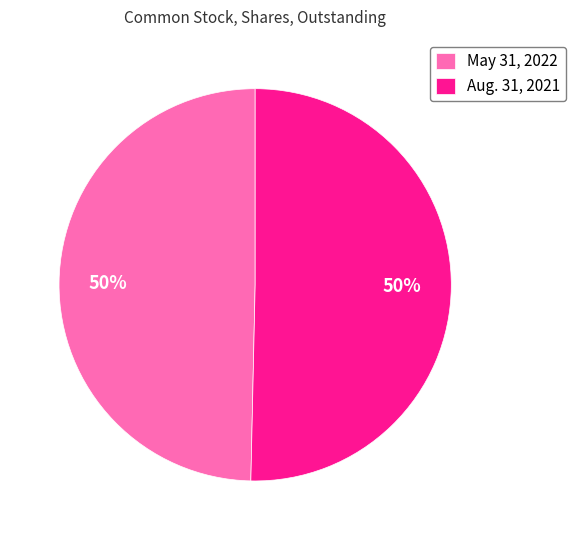

To the nearest percent, what is the combined percentage of Aug. 31, 2021 and May 31, 2022?

100%